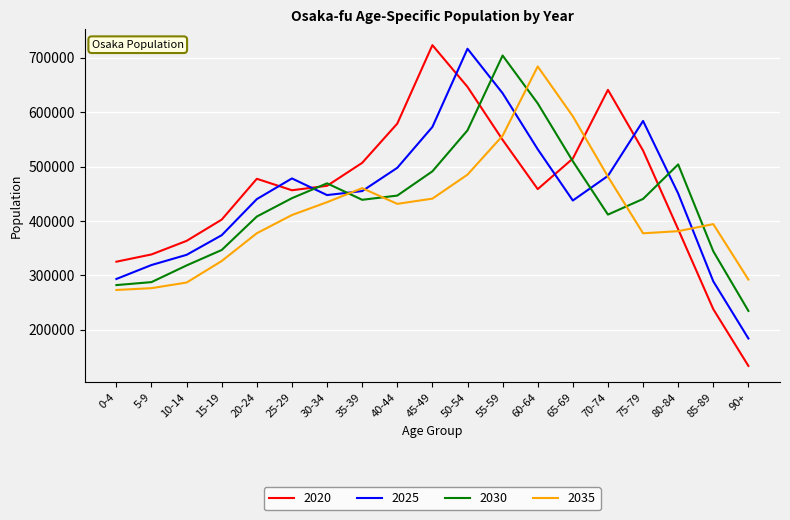

Which series has the largest total across all categories?

2020